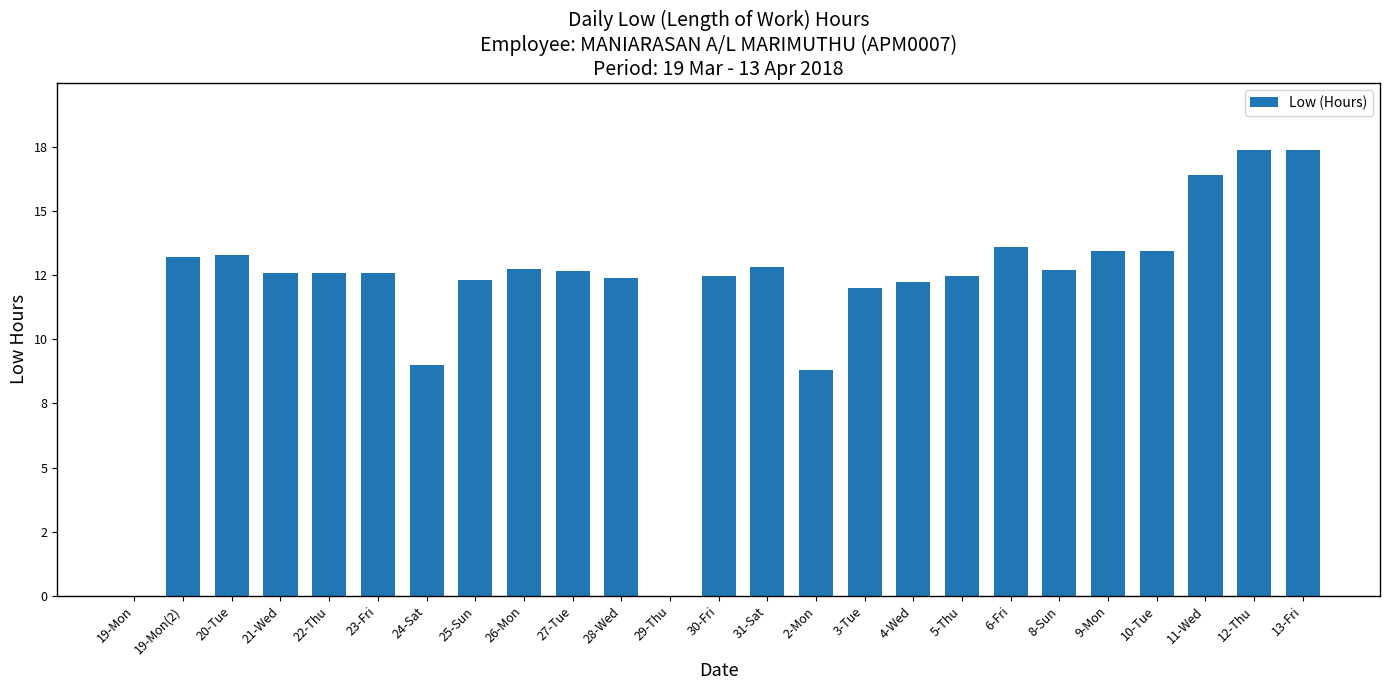

Rank the categories by value from lowest to highest.

19-Mon, 29-Thu, 2-Mon, 24-Sat, 3-Tue, 4-Wed, 25-Sun, 28-Wed, 30-Fri, 5-Thu, 22-Thu, 21-Wed, 23-Fri, 27-Tue, 8-Sun, 26-Mon, 31-Sat, 19-Mon(2), 20-Tue, 9-Mon, 10-Tue, 6-Fri, 11-Wed, 12-Thu, 13-Fri